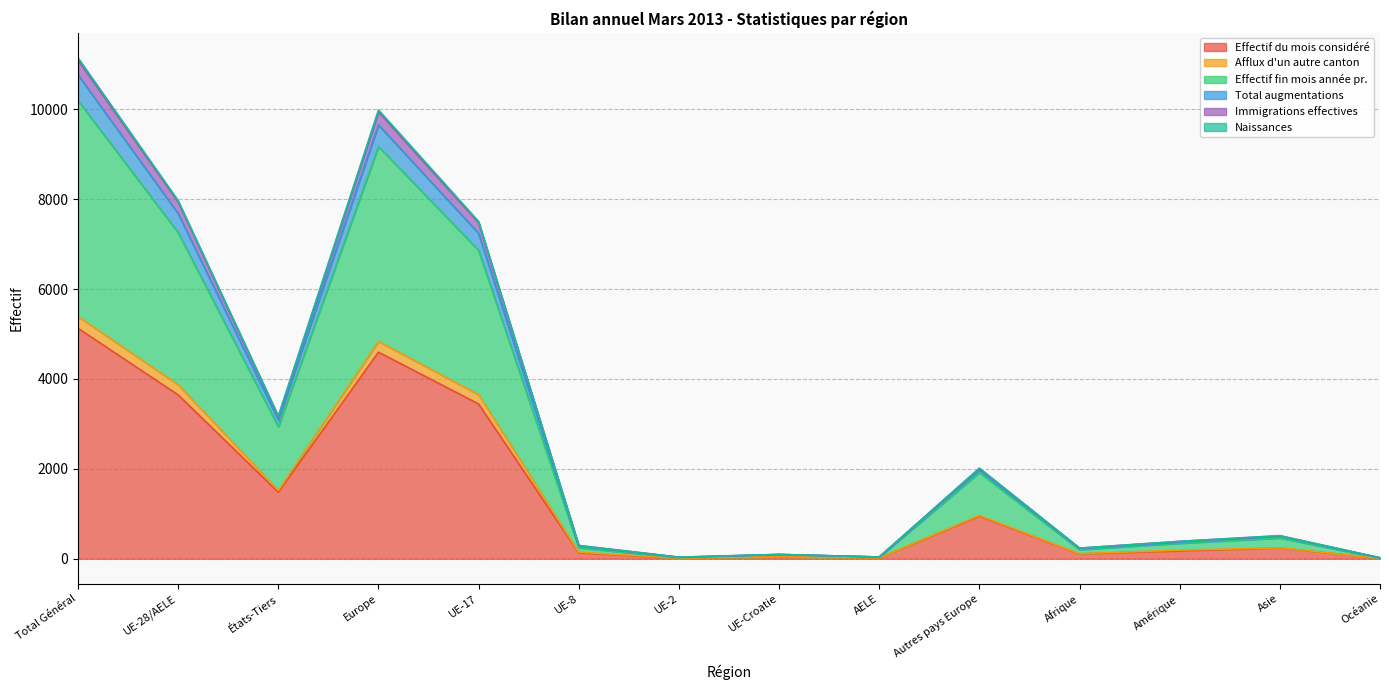

Does the chart have visible grid lines?

Yes